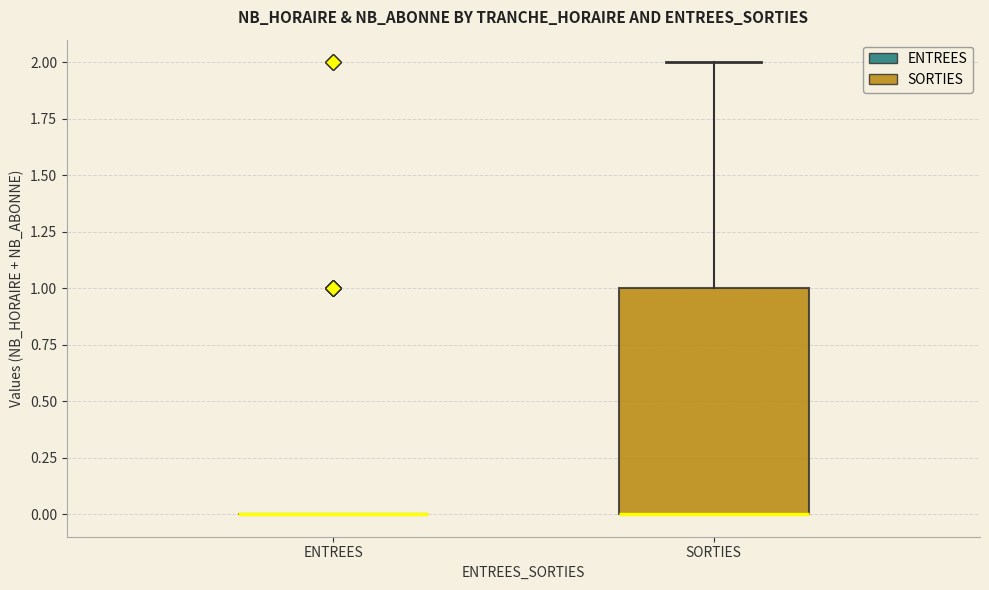

Which box is the tallest, from its lower edge to its upper edge?

SORTIES